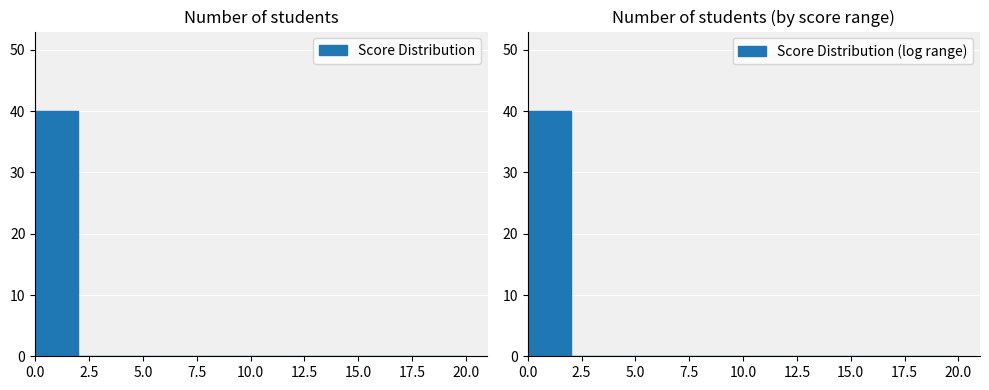

Reading right to left, transcribe all the data shown in this chart.

Score Distribution: 22.5=0	20.0=0	17.5=0	15.0=0	12.5=0	10.0=0	7.5=0	5.0=0	2.5=0	0.0=40
Score Distribution (log range): 22.5=0	20.0=0	17.5=0	15.0=0	12.5=0	10.0=0	7.5=0	5.0=0	2.5=0	0.0=40